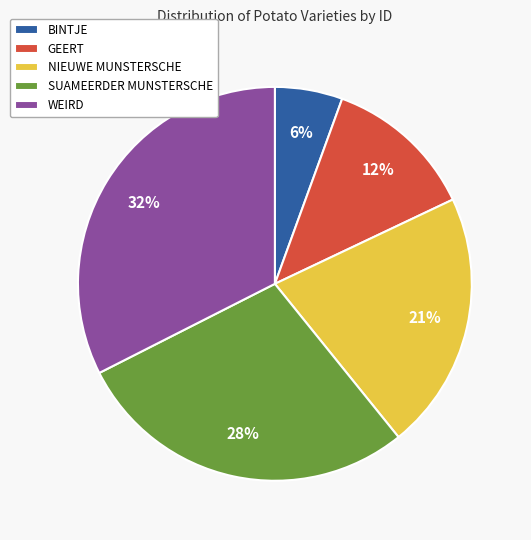

To the nearest percent, what is the average slice percentage?

20%